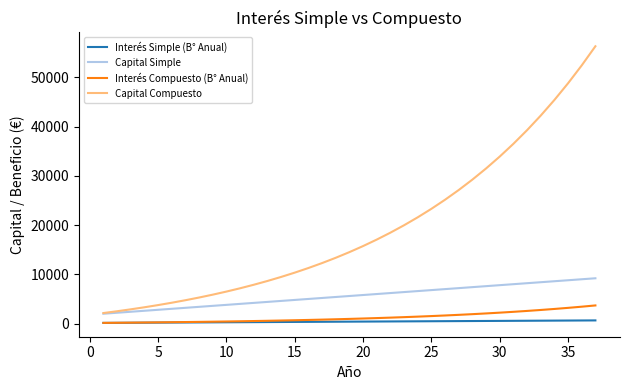

Is this an area chart (filled region under the line)?

No